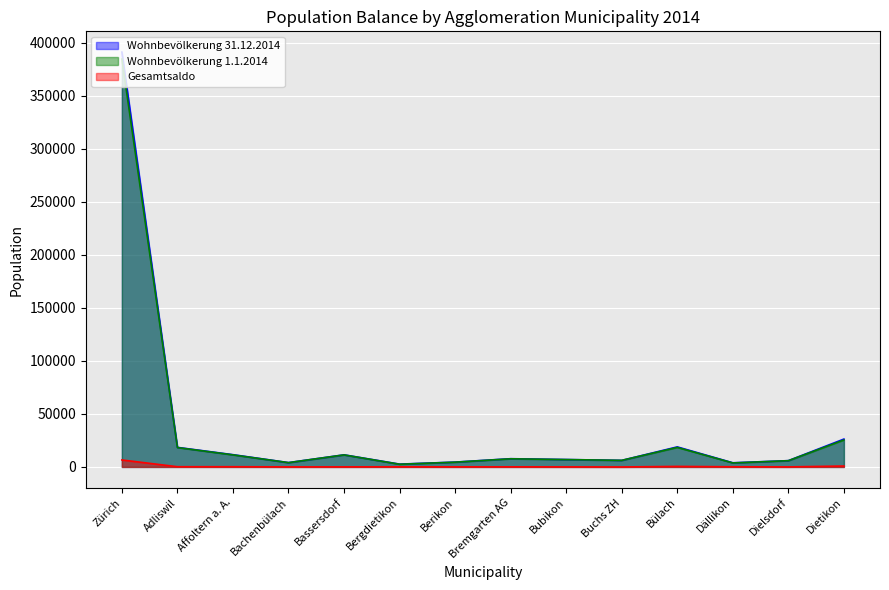

Is it true that Wohnbevölkerung 31.12.2014 equals 18895 at Bülach?

True